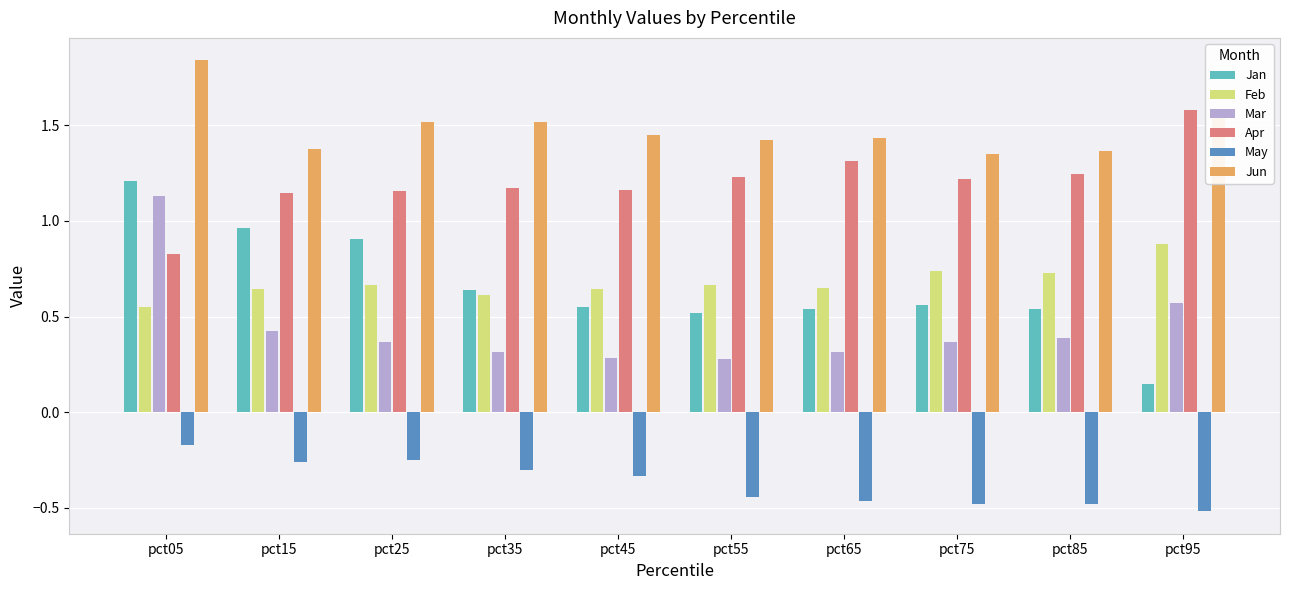

At how many categories does at least one series exceed 0?

10